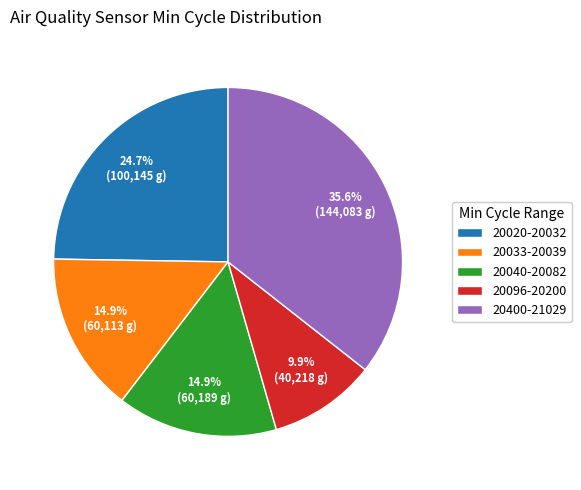

Is there a majority slice in this chart?

No